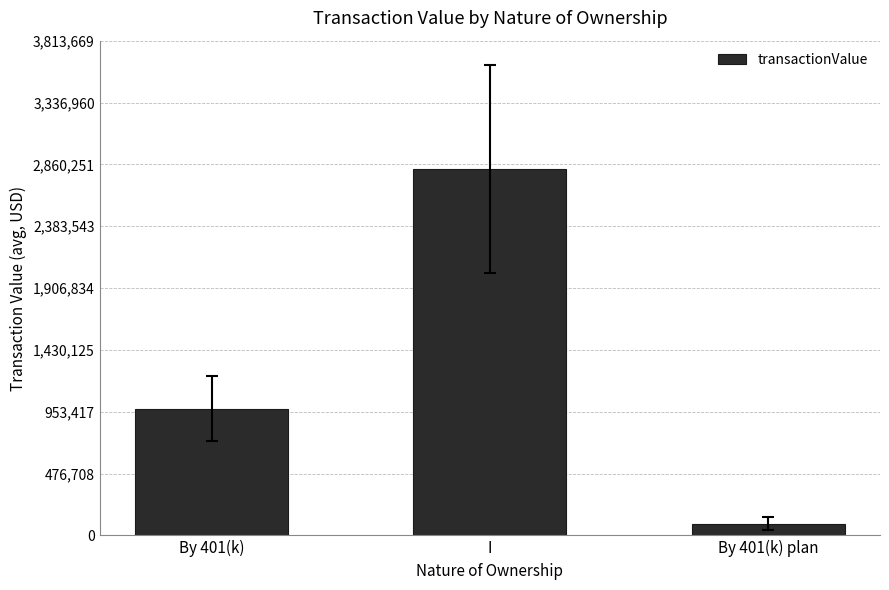

How many distinct data groups are displayed?

1